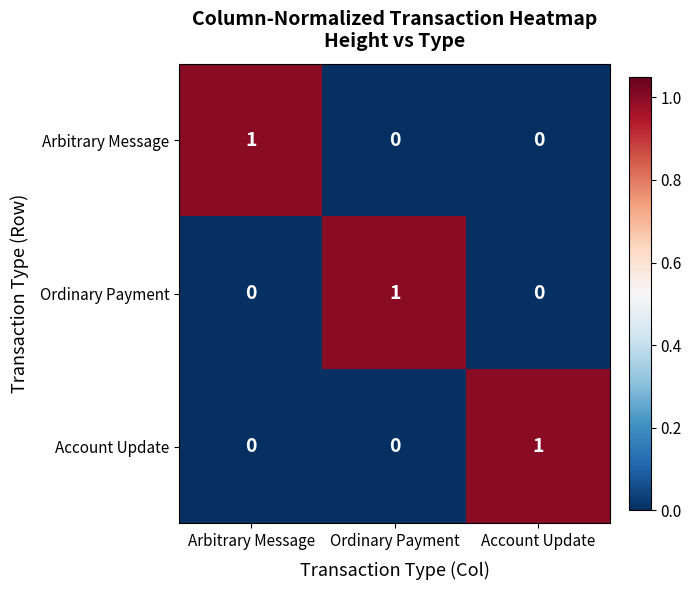

At which label does Arbitrary Message reach its peak?

Arbitrary Message